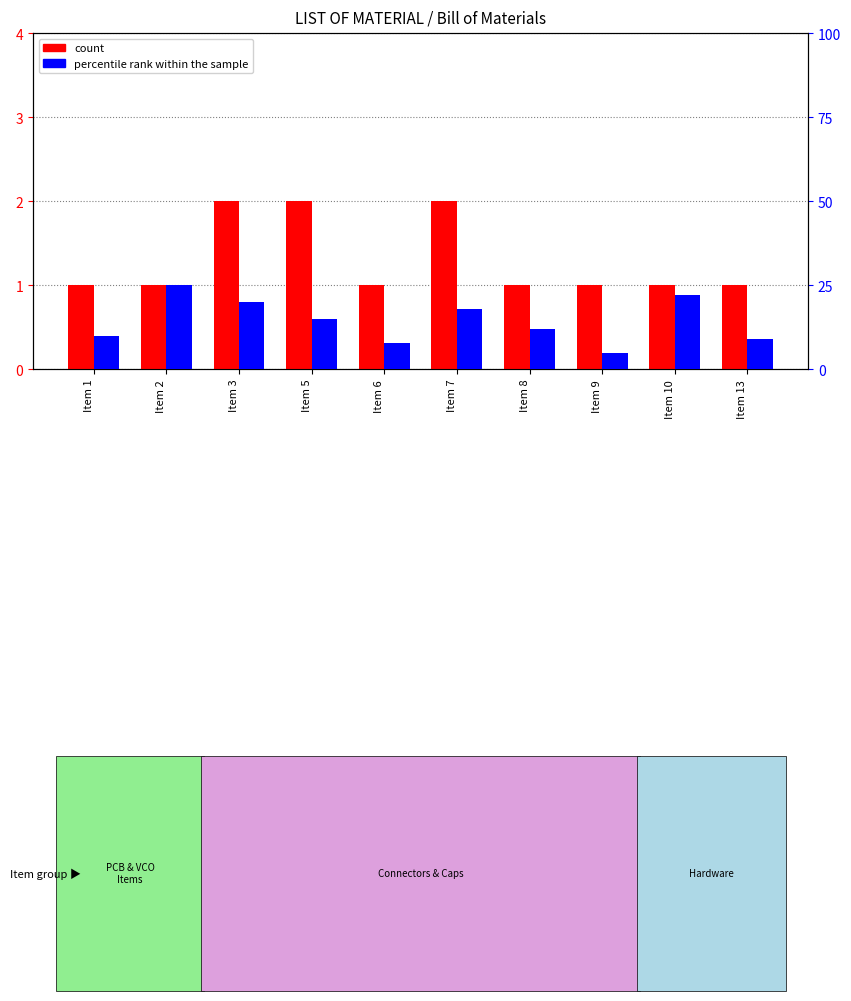

List the labels in order of percentile rank within the sample value, smallest first.

Item 9, Item 6, Item 13, Item 1, Item 8, Item 5, Item 7, Item 3, Item 10, Item 2